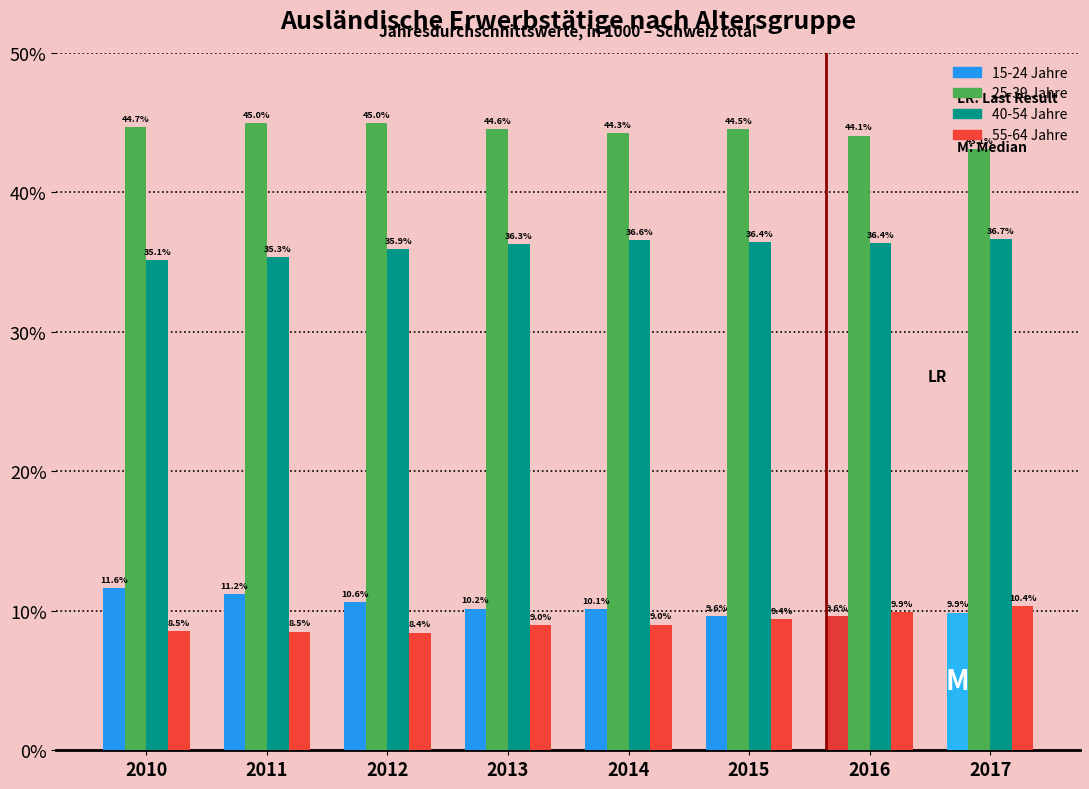

The 55-64 Jahre series shows 13.3 at 2015. True or false?

False